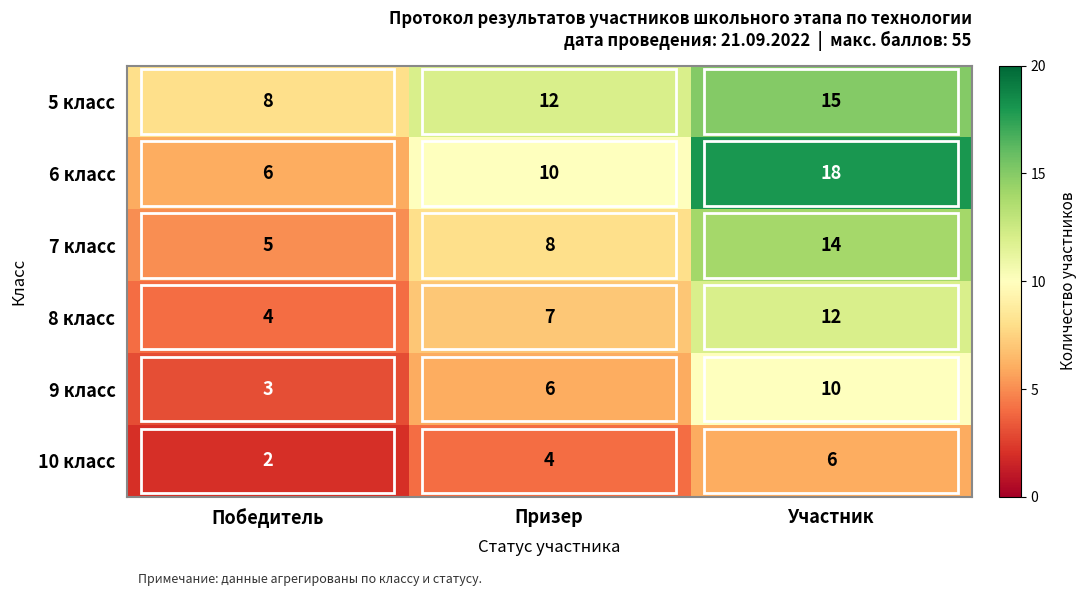

True or false: 10 класс has a value of 4 at Призер.

True